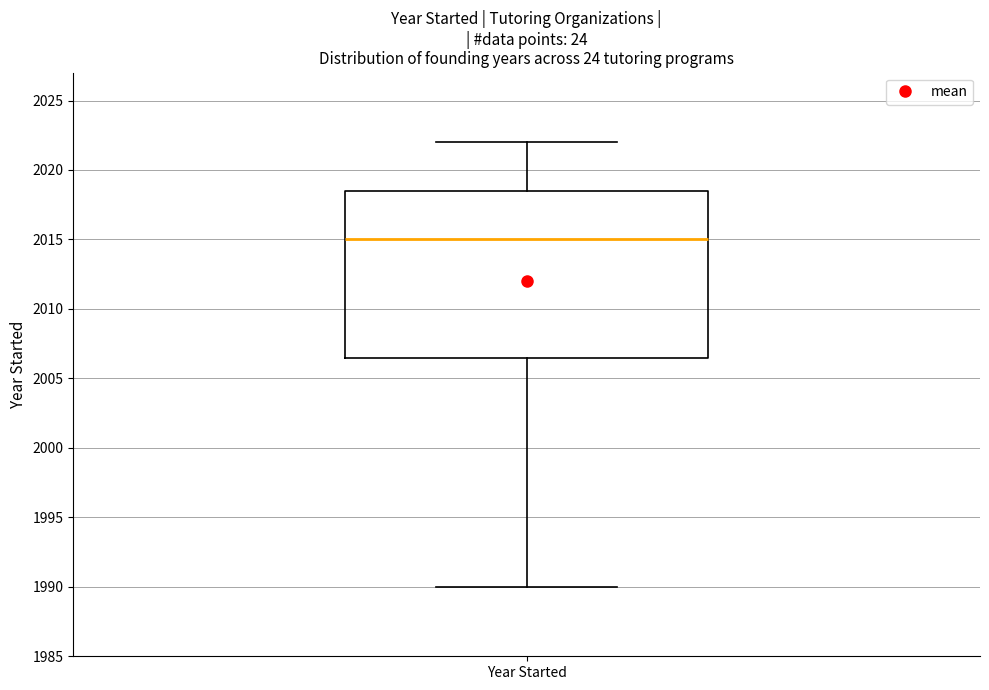

Read this box plot against the y-axis: the position of the median line, the range covered by the box, and the ends of both whiskers. The values are not printed on the chart, so give them approximately, as read against the axis.

median 2015.0, box 2006.5 to 2018.5, whiskers 1990.0 to 2022.0